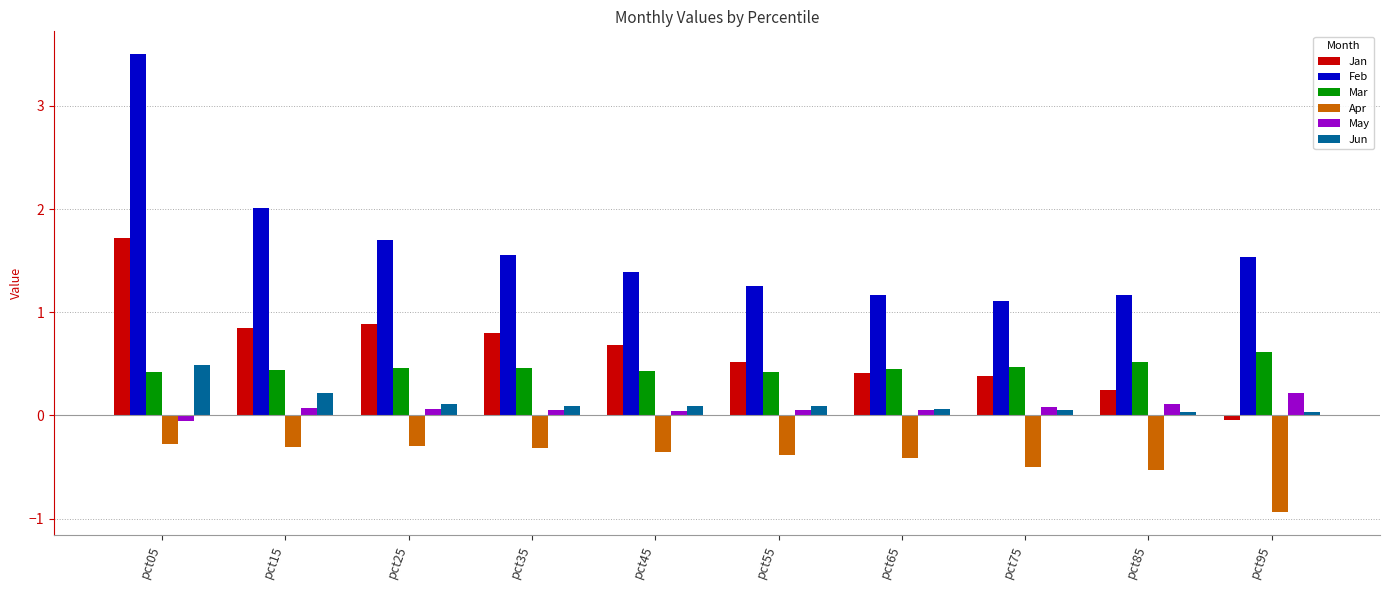

How many data points in Jan are above 0?

9